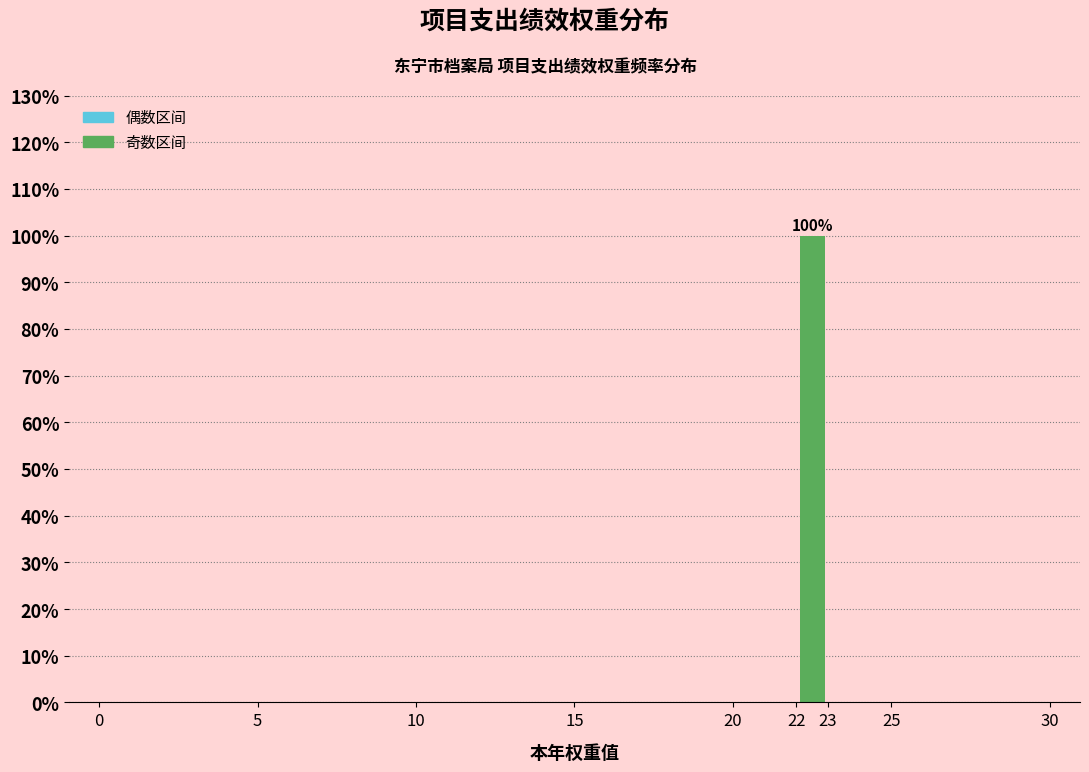

Which range on the x-axis has the tallest bar?

22 to 23